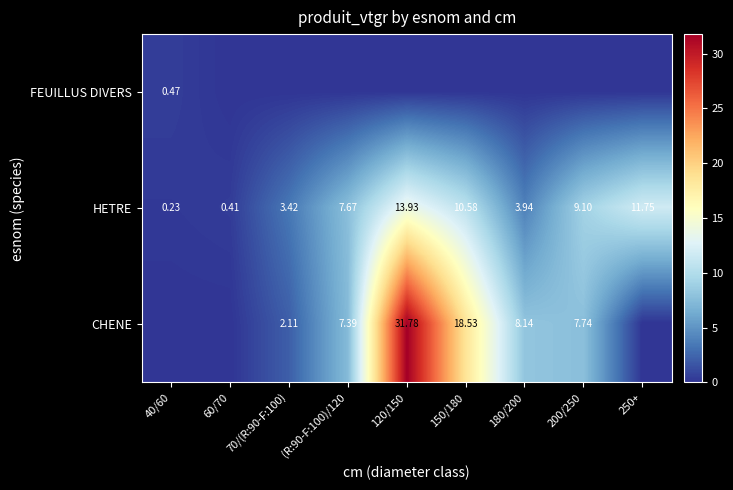

List the series in order of their peak value, highest first.

CHENE, HETRE, FEUILLUS DIVERS